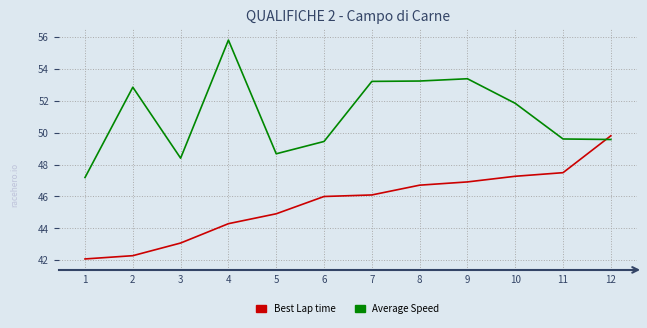

Where is Average Speed nearest to the value 51?

10